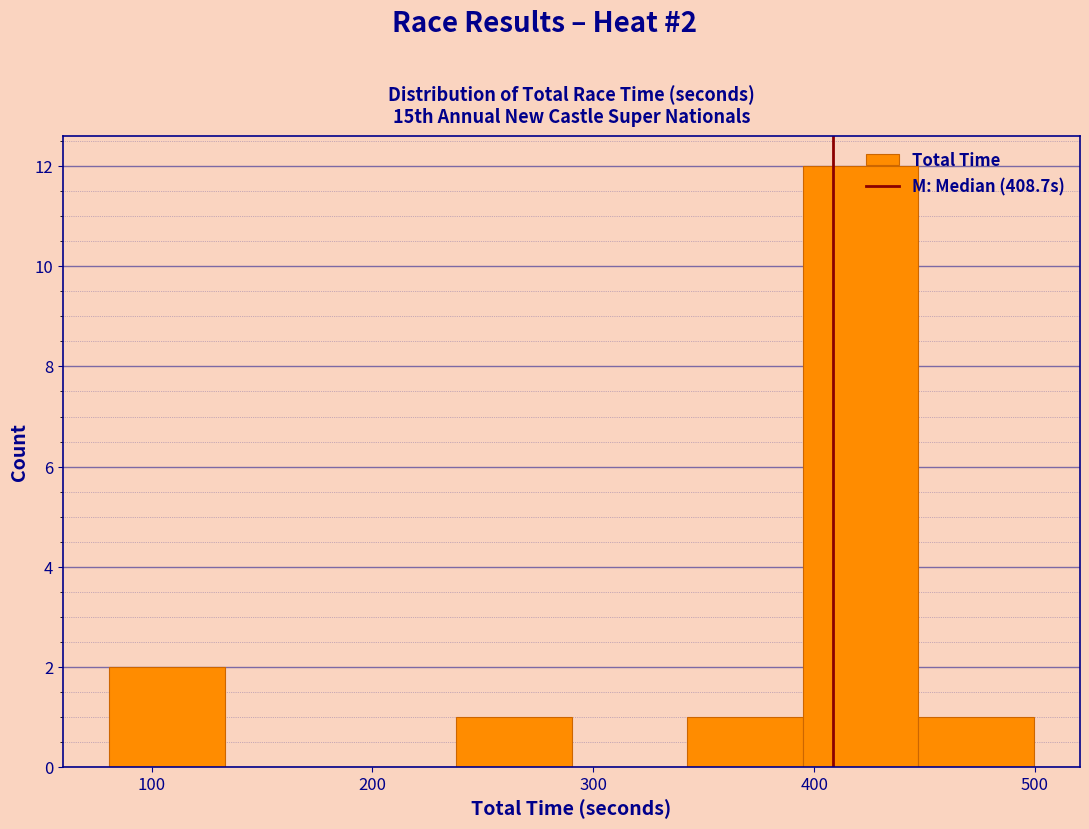

Which range on the x-axis has the tallest bar?

390 to 450